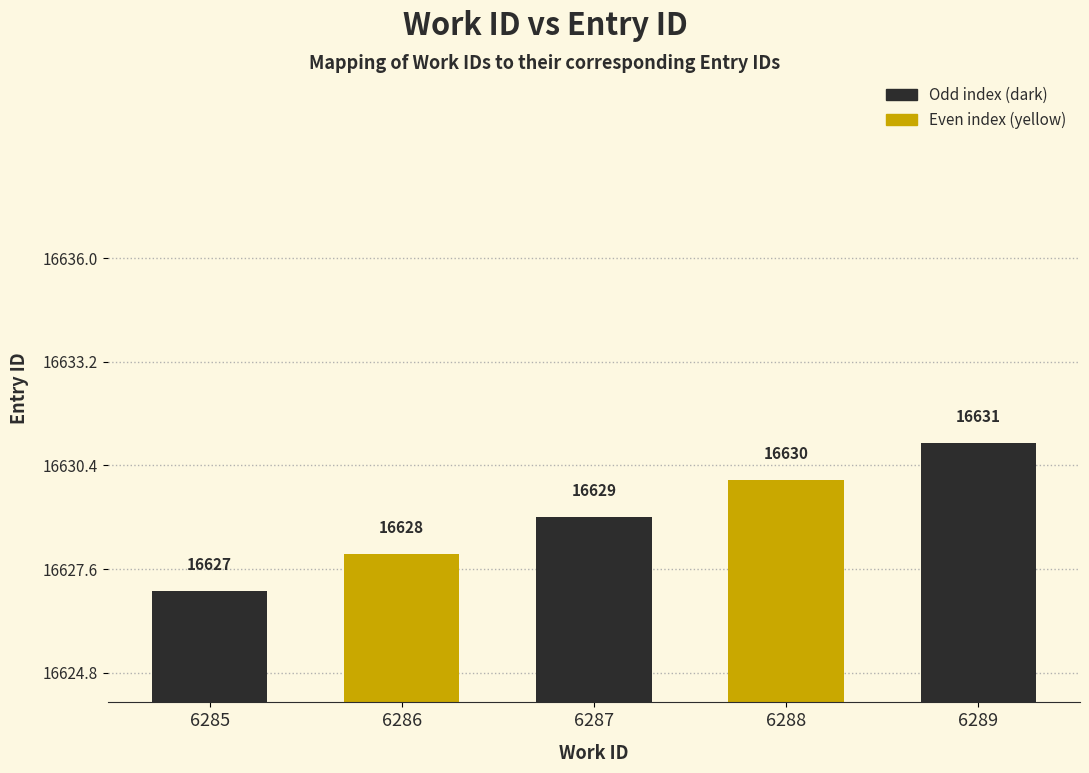

At which label is the value closest to 16629?

6287